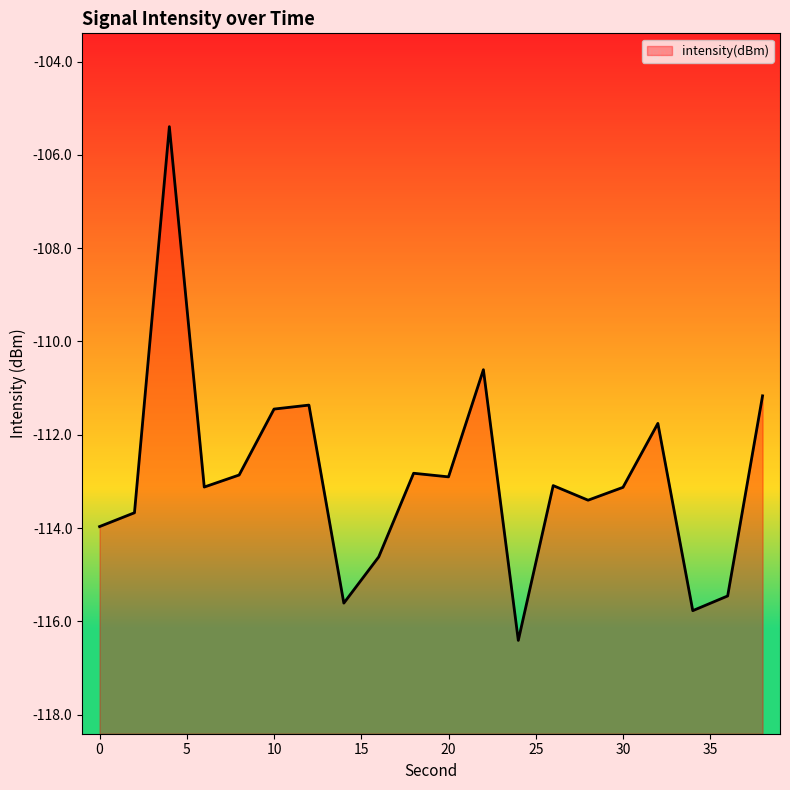

True or false: the data has more than 0 interior local peaks.

True